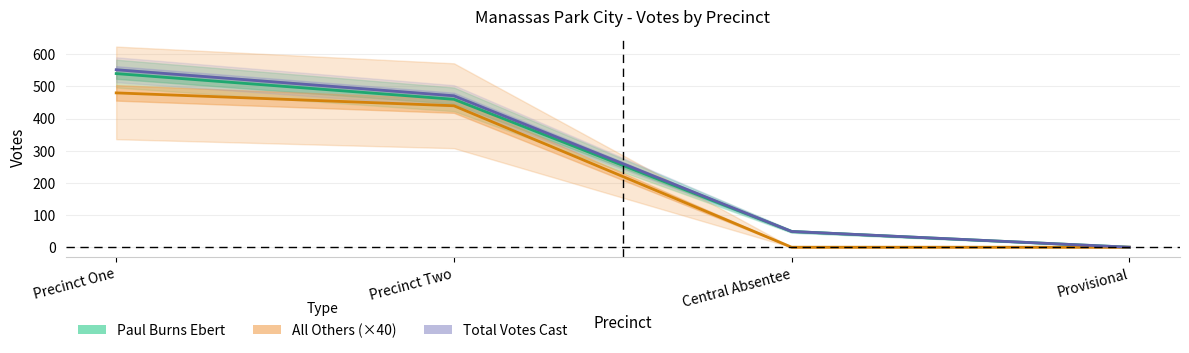

Reading left to right, list all the values displayed in this chart.

Paul Burns Ebert: 540	460	49	0
All Others (×40): 480	440	0	0
Total Votes Cast: 552	471	49	0